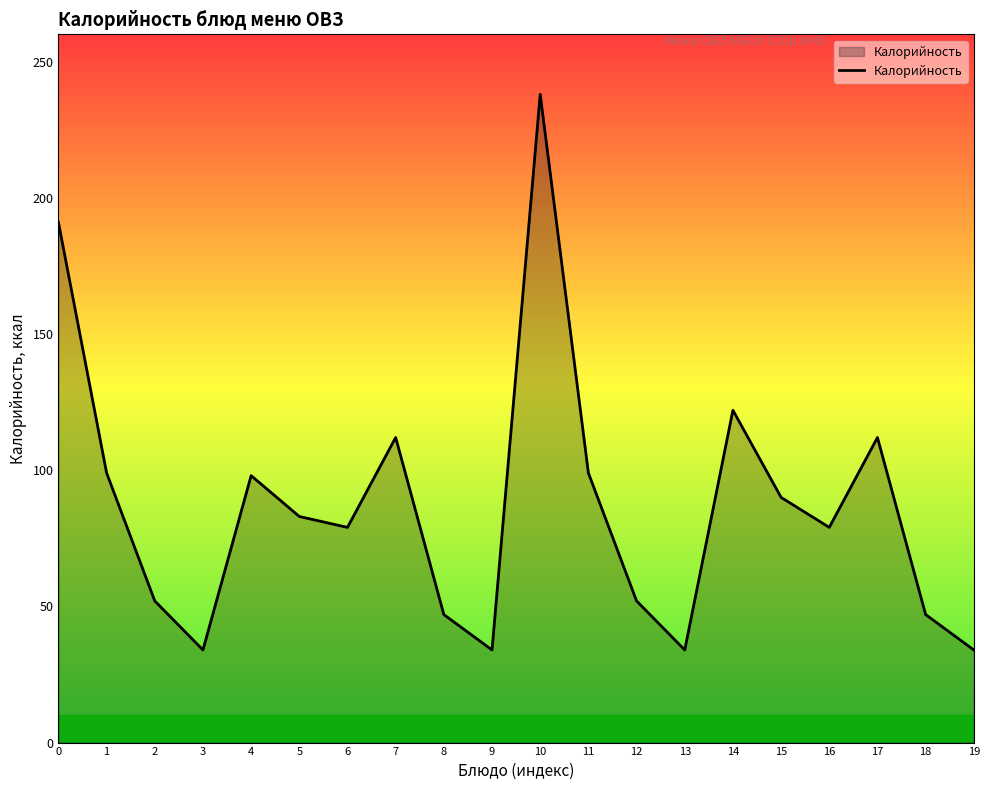

Approximately how many times larger is the value at 19 compared to 6?

0.4